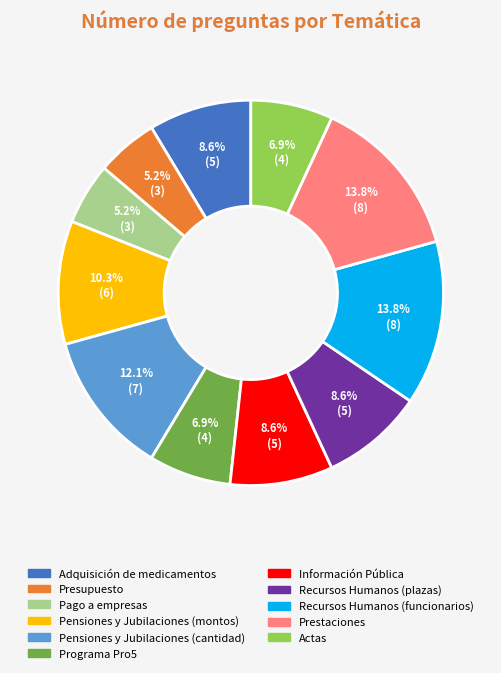

To the nearest percent, what is the combined percentage of Pensiones y Jubilaciones (montos) and Adquisición de medicamentos?

19%